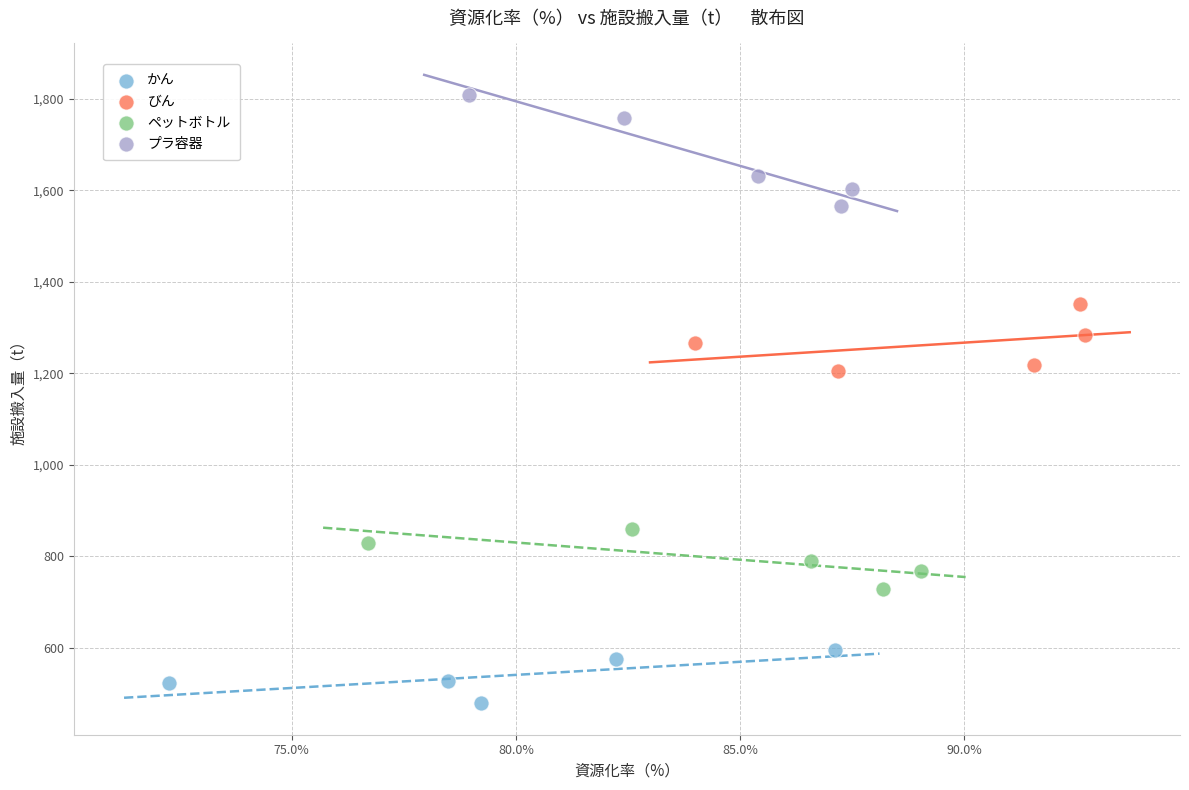

Which series contains the lowest Y value?

かん